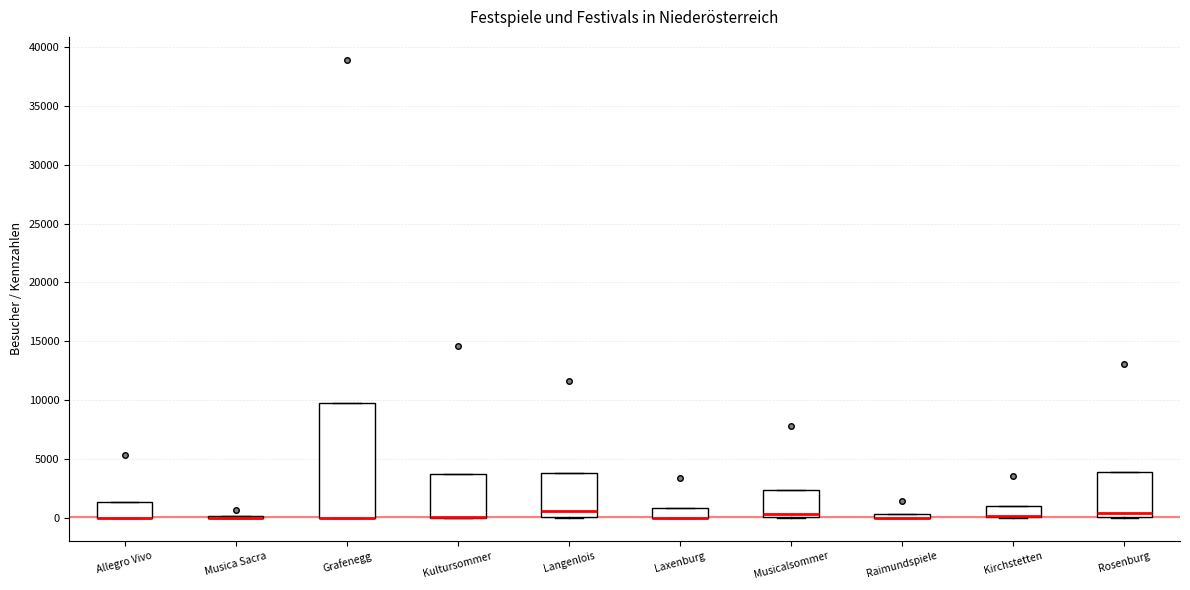

Comparing the boxes themselves (not the whiskers), which one is the tallest?

Grafenegg